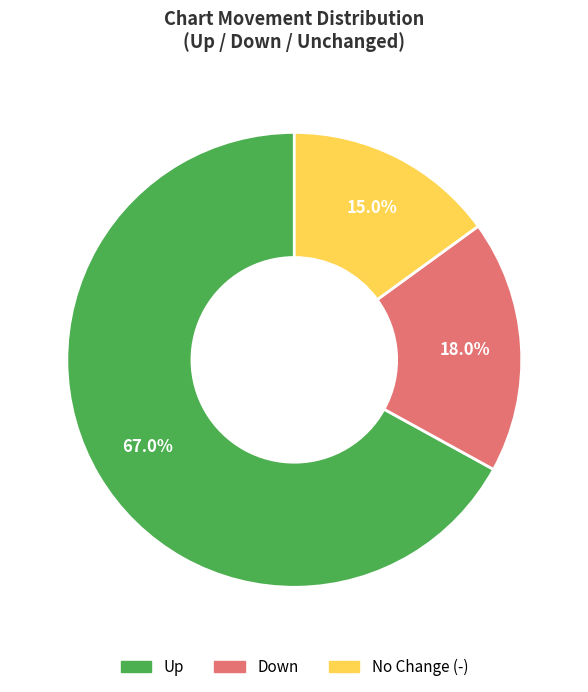

Is there a majority slice in this chart?

Yes